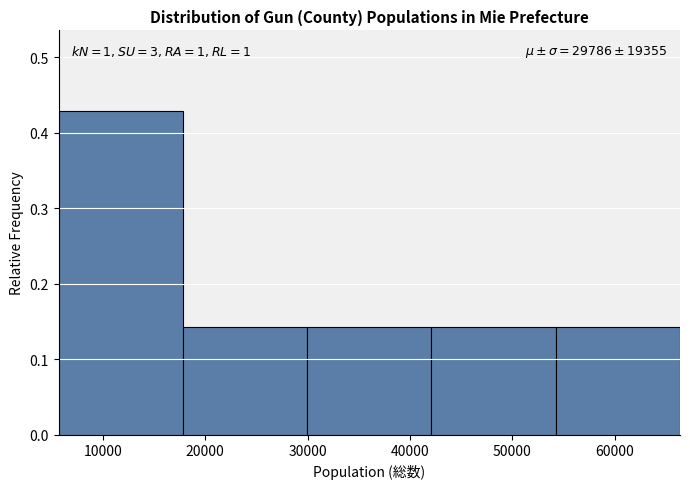

Over which range of the x-axis is the bar tallest?

6000 to 18000